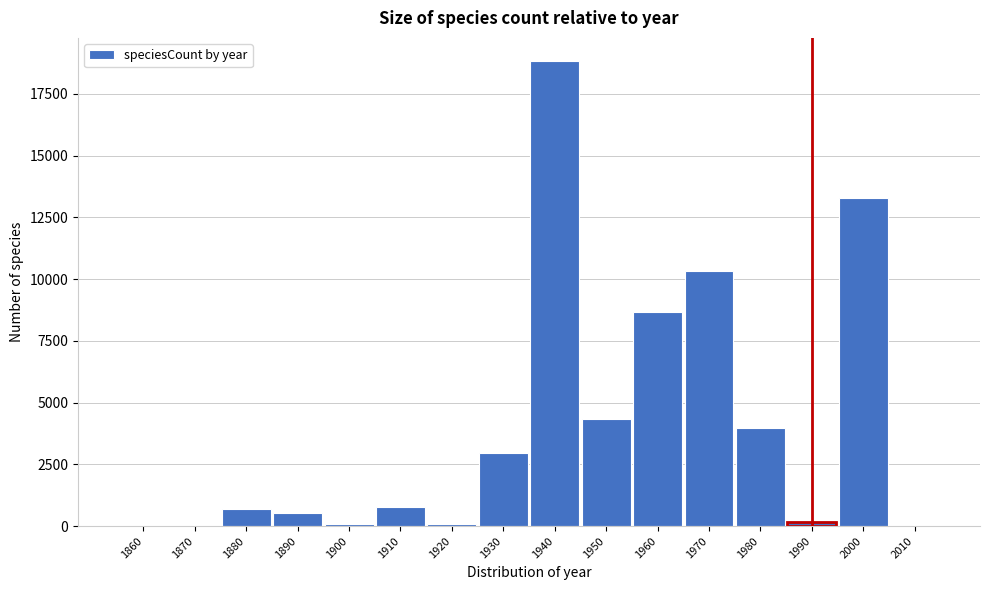

At which category does the chart reach its peak across all series?

1940